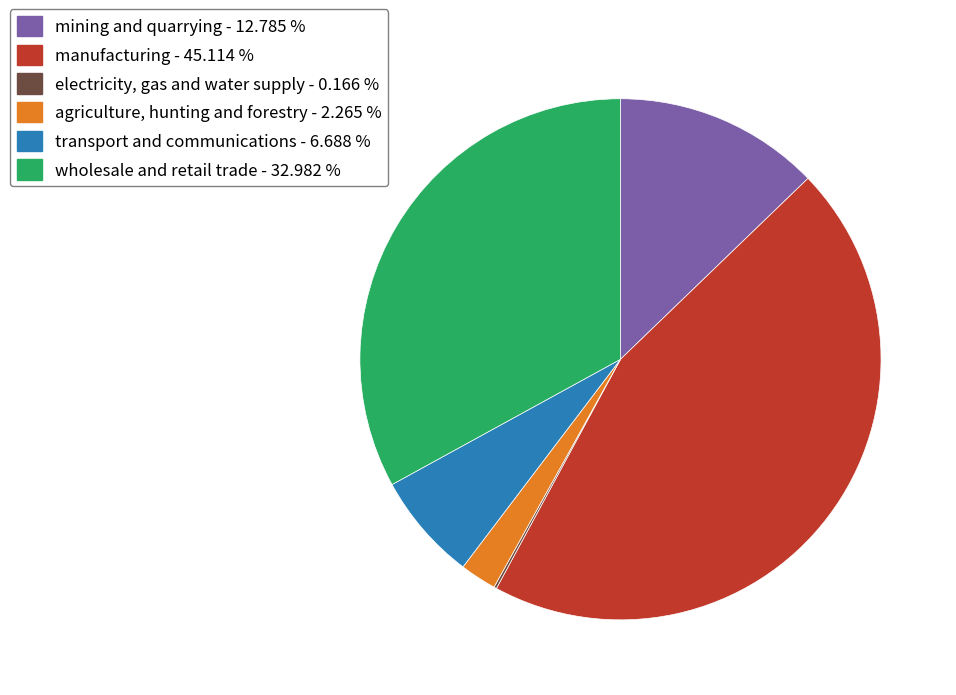

Which category has the biggest portion of the pie?

manufacturing